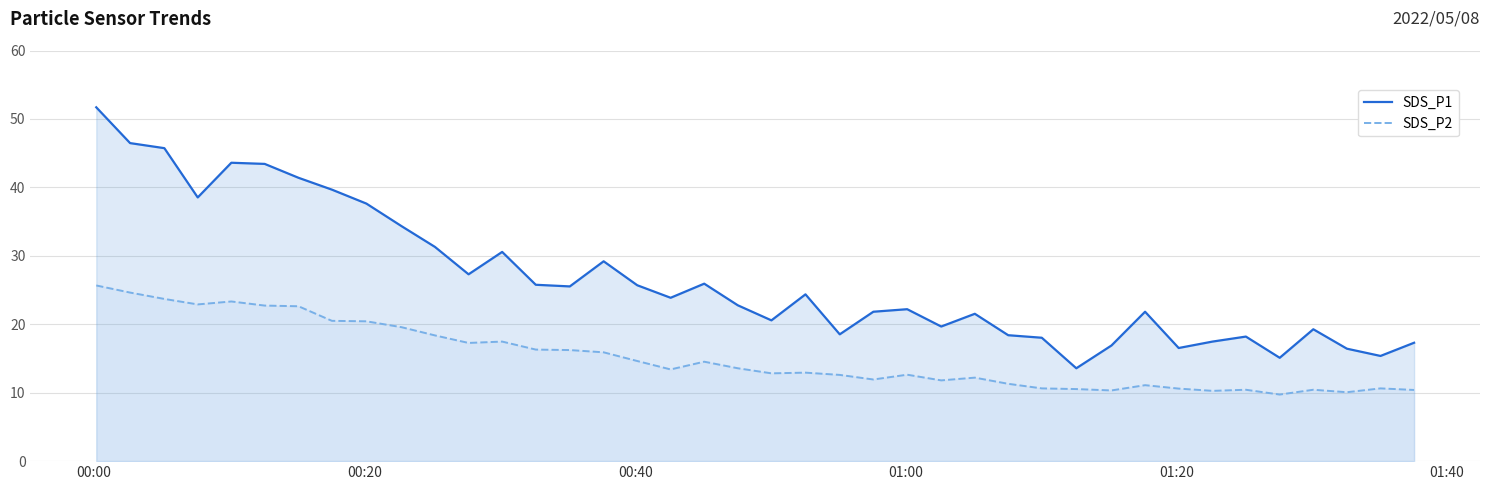

What is the minimum value for SDS_P2?

9.7